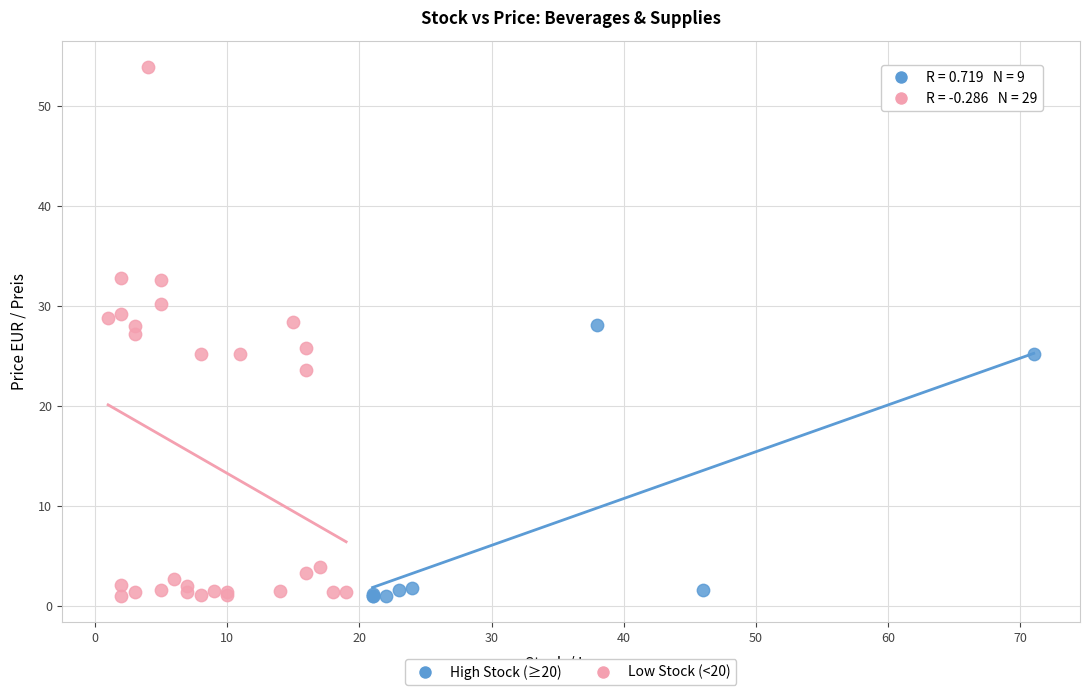

What are all the series names shown in the legend?

High Stock (≥20), Low Stock (<20)